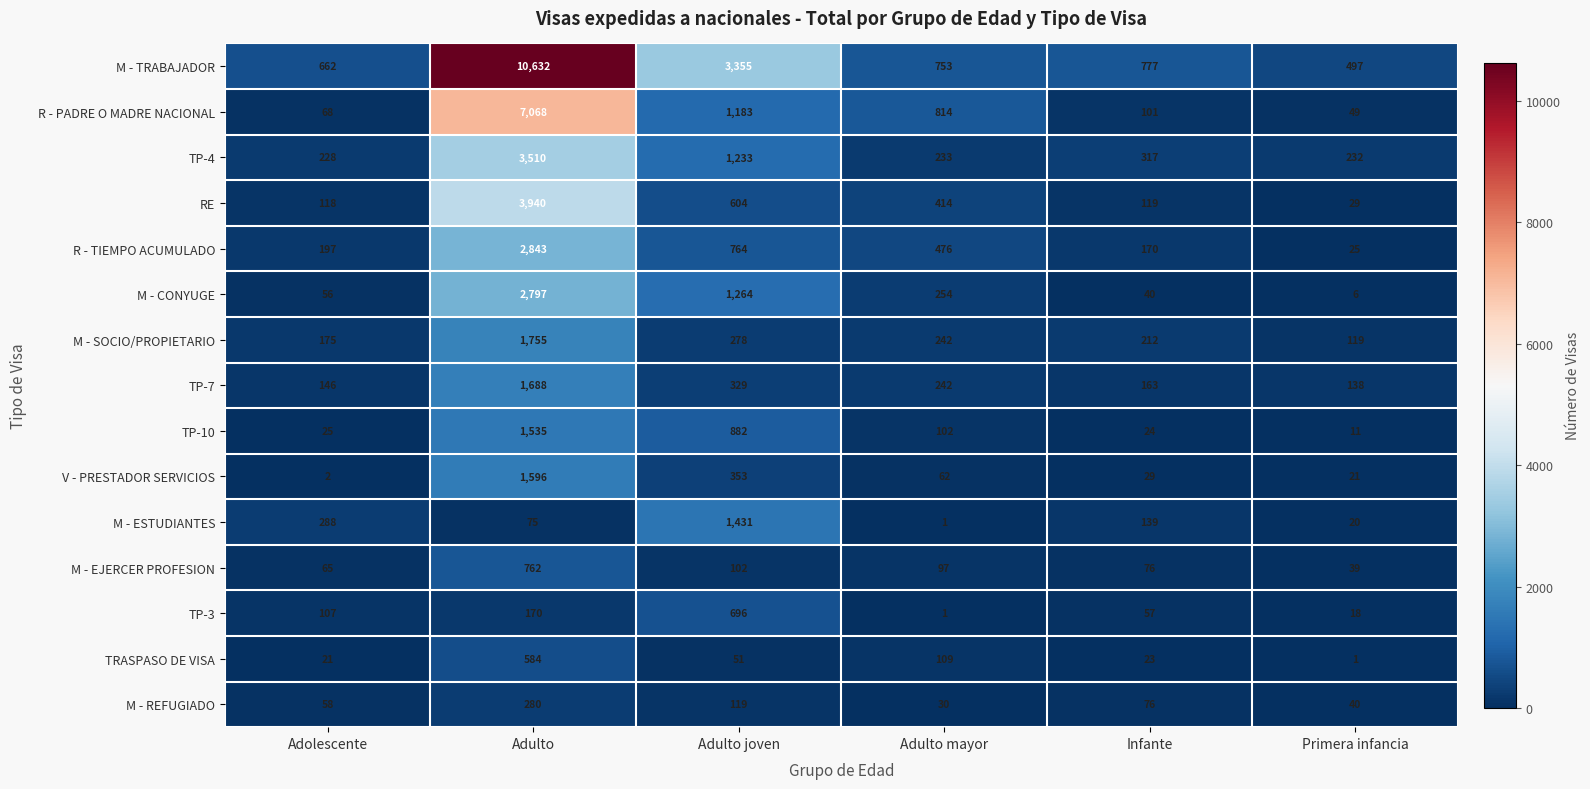

What is the sum of all M - TRABAJADOR values?

16676